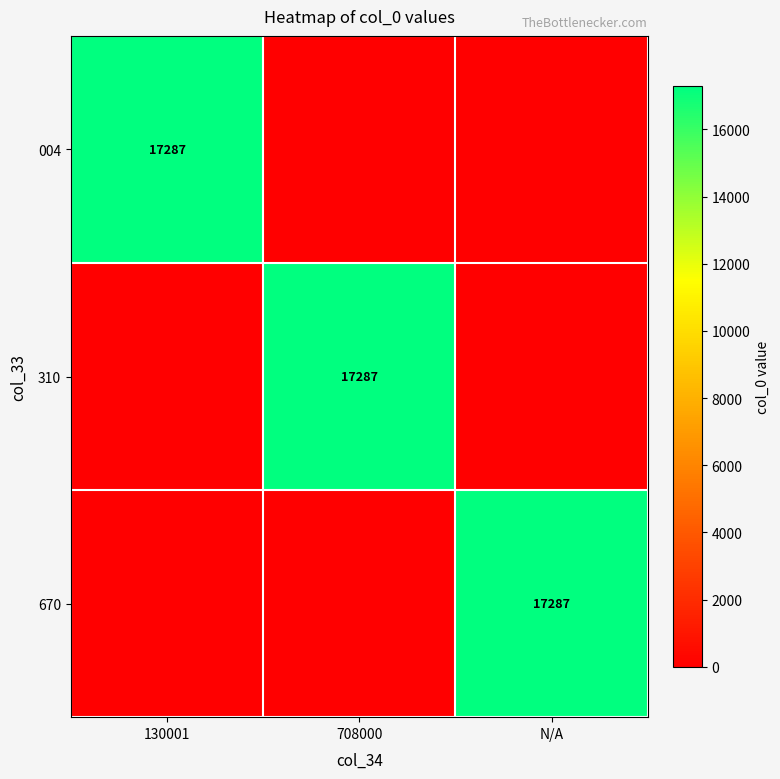

What is the total value across all series at N/A?

17287